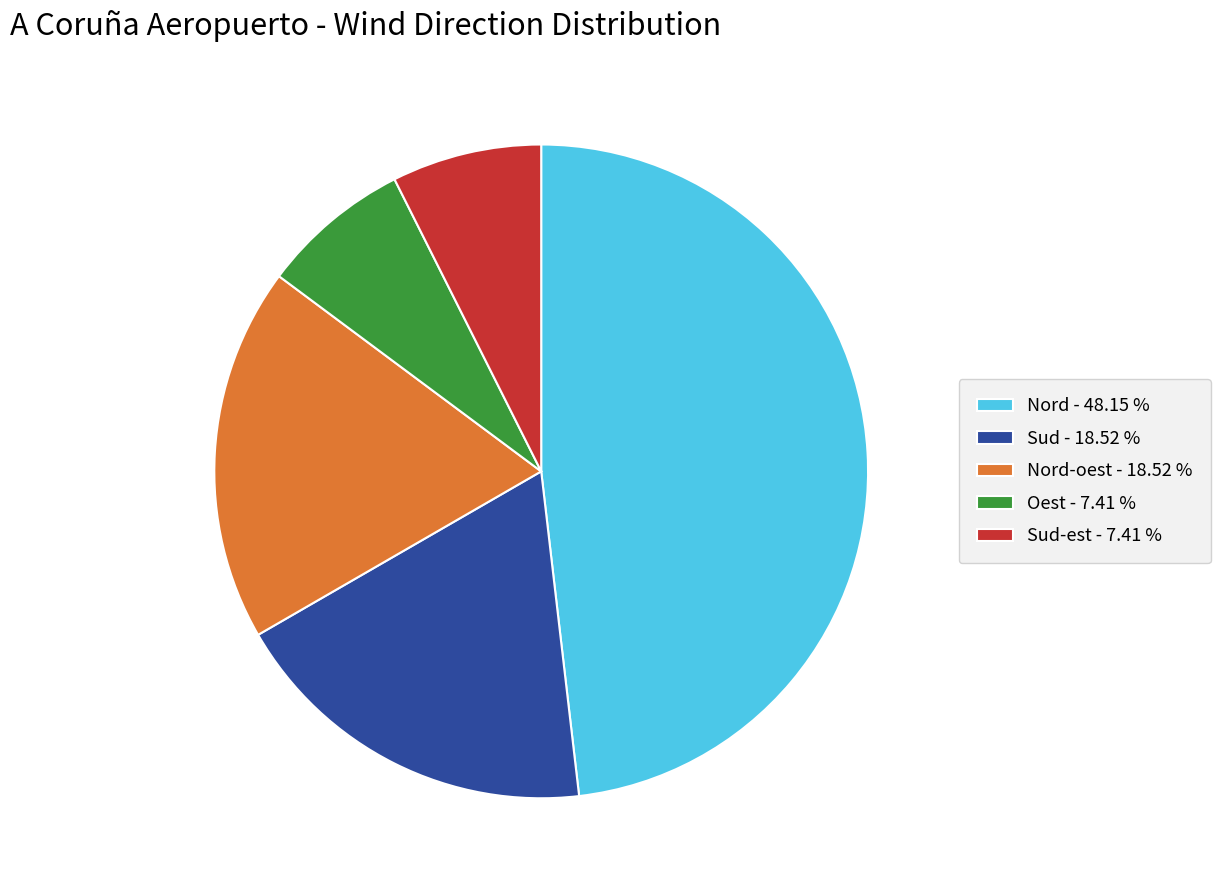

Between Sud - 18.52 % and Nord - 48.15 %, which is larger?

Nord - 48.15 %